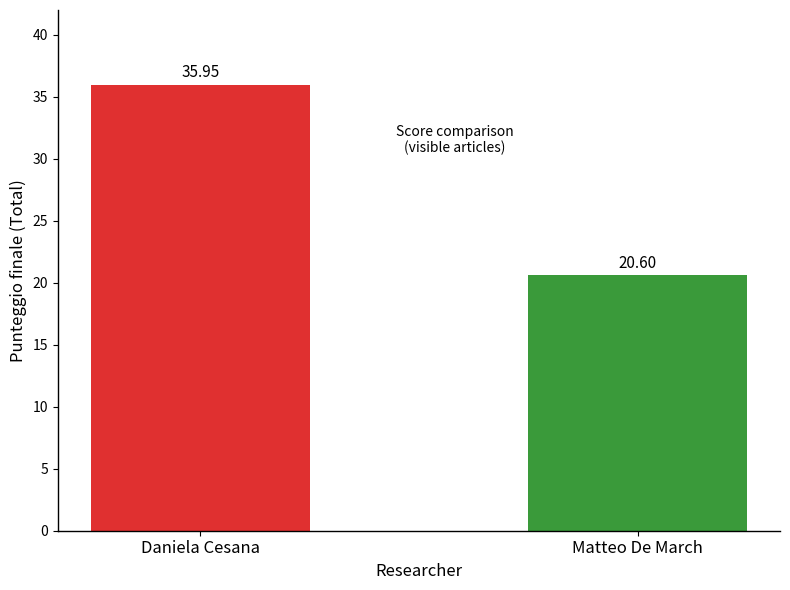

Which label corresponds to the largest value in the chart?

Daniela Cesana